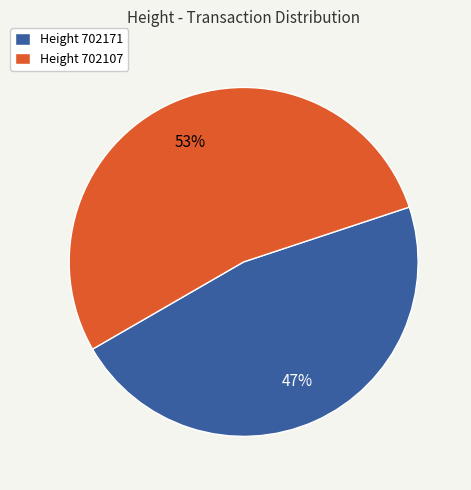

To the nearest percent, what portion does Height 702107 represent?

53%